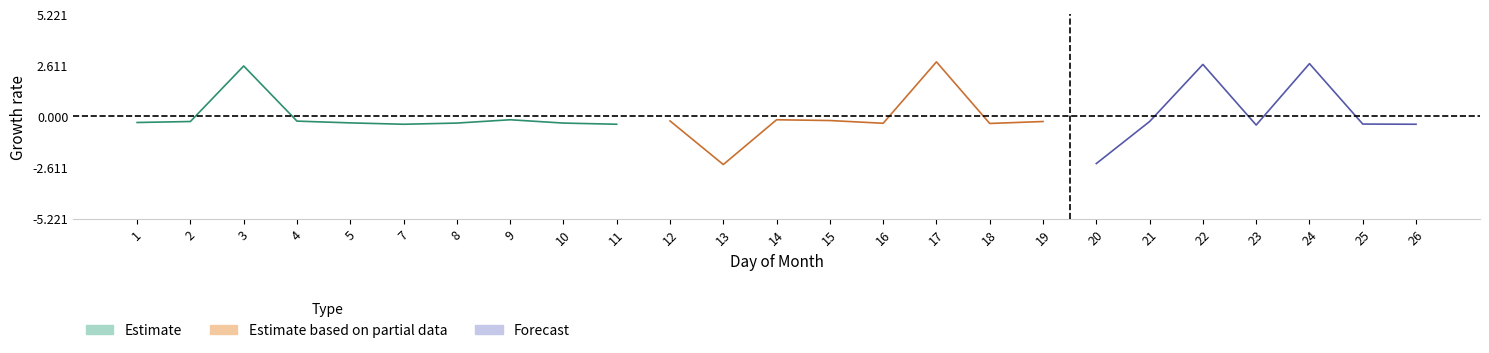

What is the change in value from 8 to 15?

+0.1